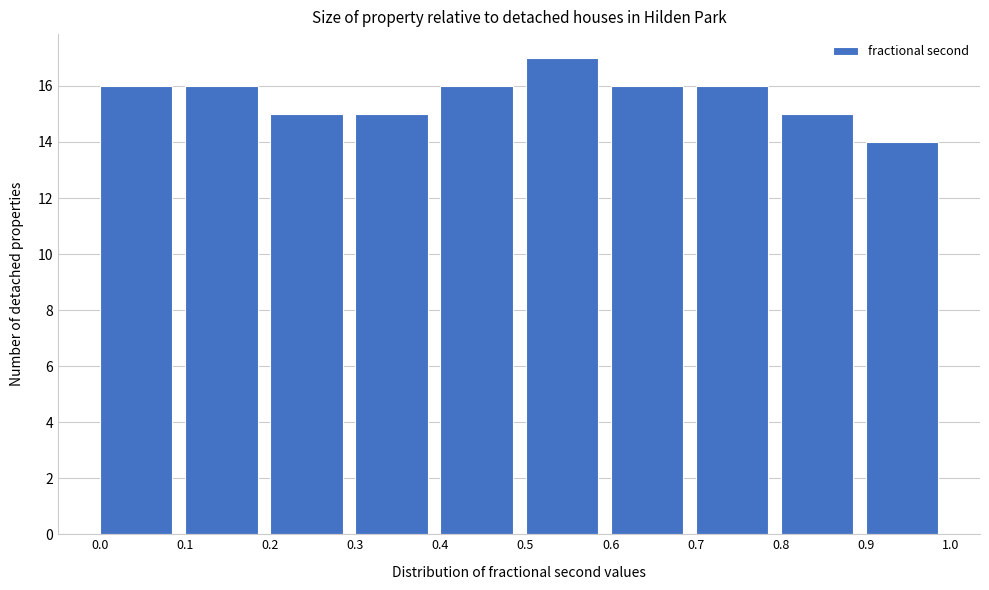

Over which range of the x-axis is the bar tallest?

0.5 to 0.6